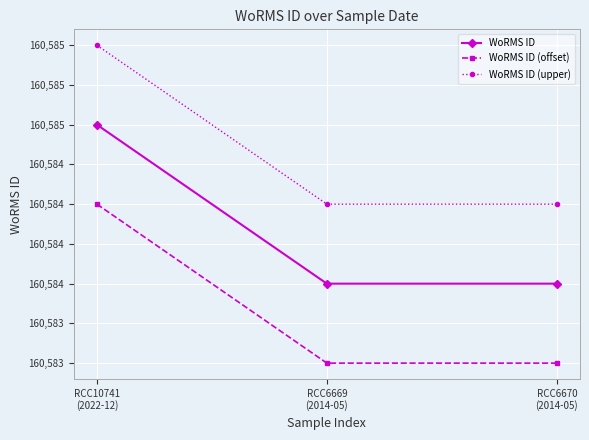

Reading left to right, what are all the values shown in this chart?

WoRMS ID: RCC10741
(2022-12)=160585.0	RCC6669
(2014-05)=160584.0	RCC6670
(2014-05)=160584.0
WoRMS ID (offset): RCC10741
(2022-12)=160584.5	RCC6669
(2014-05)=160583.5	RCC6670
(2014-05)=160583.5
WoRMS ID (upper): RCC10741
(2022-12)=160585.5	RCC6669
(2014-05)=160584.5	RCC6670
(2014-05)=160584.5